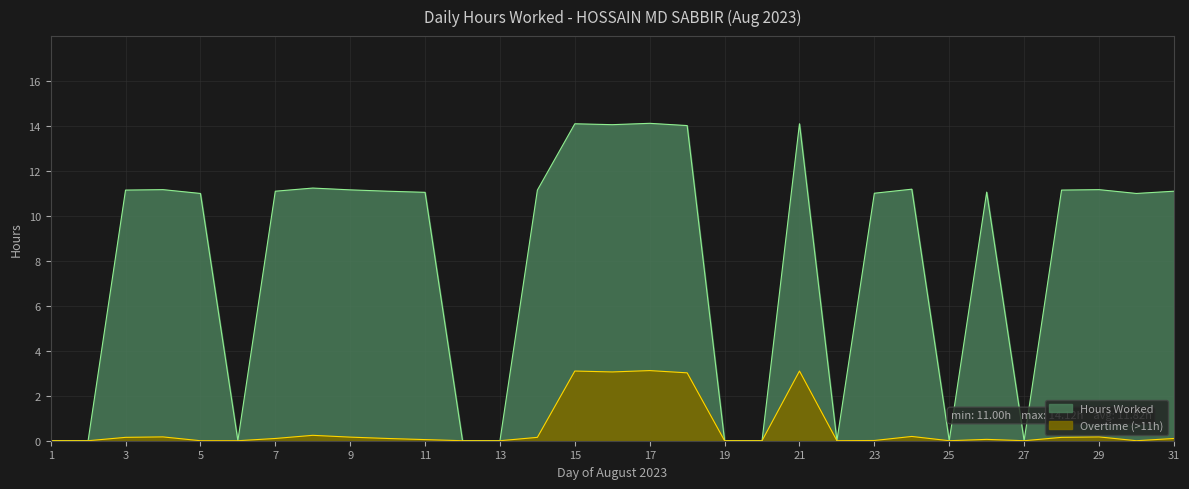

List the labels in order of value, largest first.

17, 15, 21, 16, 18, 8, 24, 4, 29, 9, 3, 14, 28, 7, 10, 31, 26, 11, 23, 5, 30, 1, 2, 6, 12, 13, 19, 20, 22, 25, 27